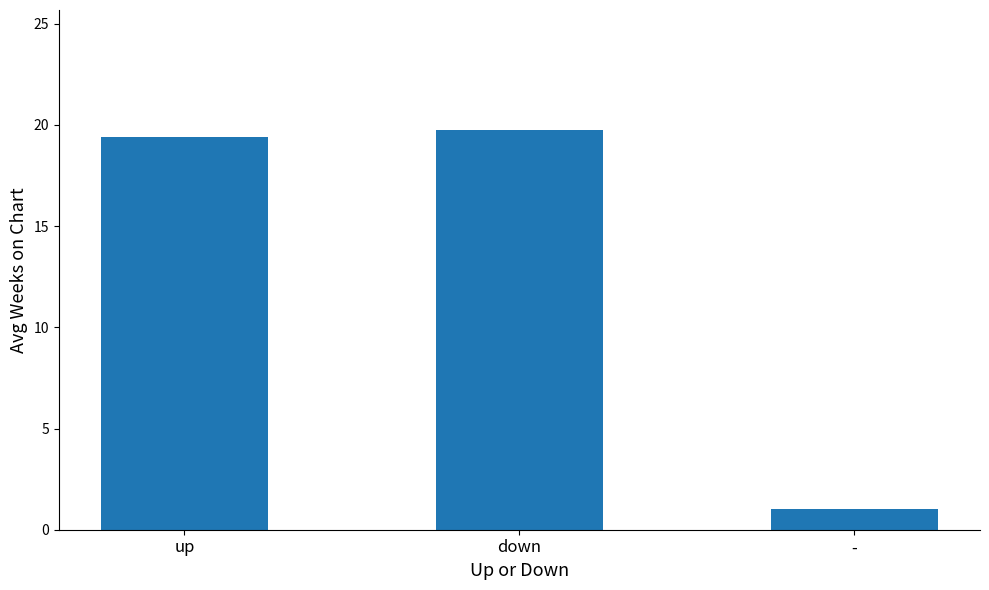

The value at down is 34.9. True or false?

False